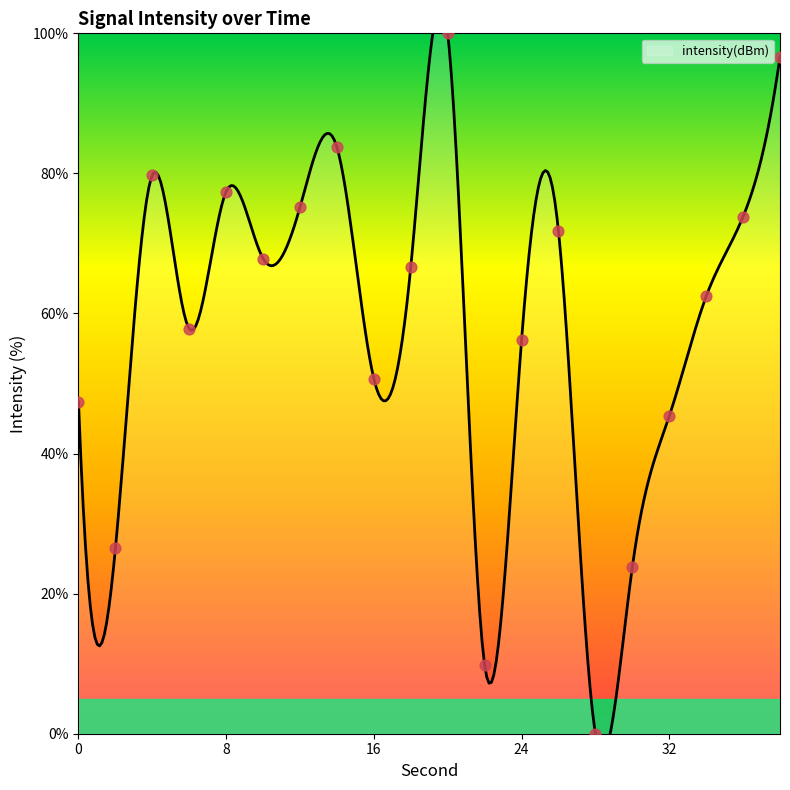

Between 14 and 36, which is larger?

14